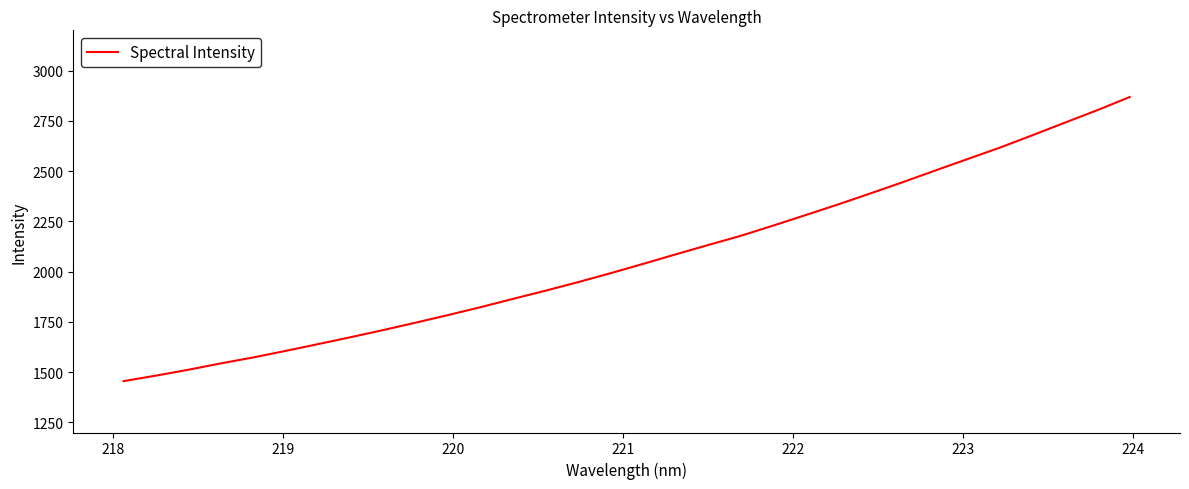

What is the sum of all values?

66146.9